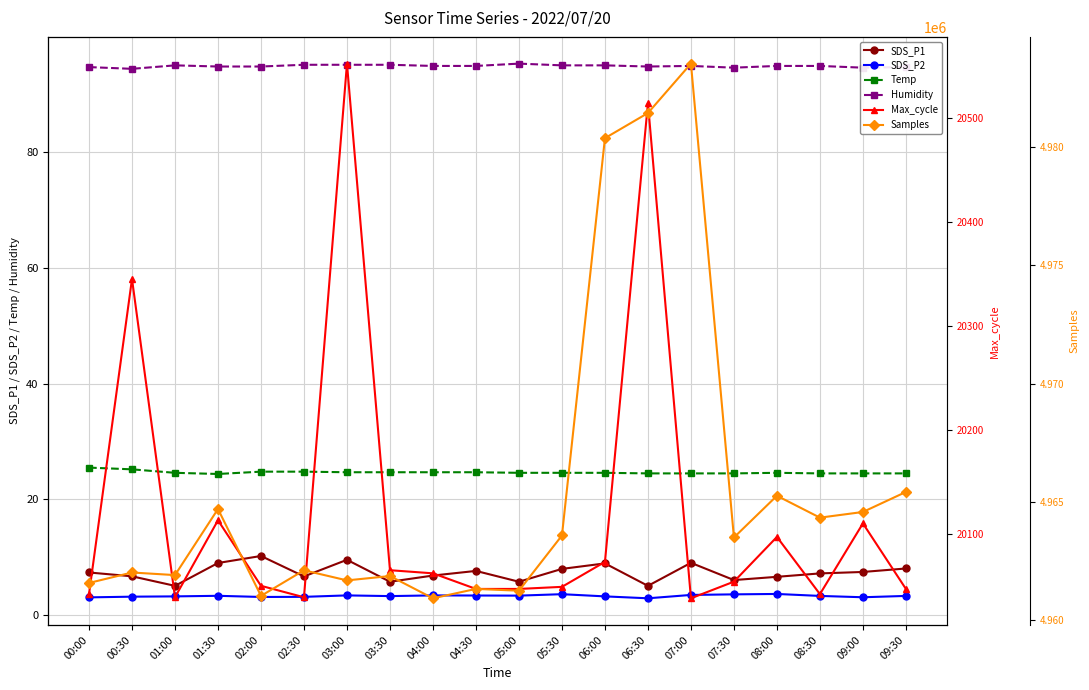

At which label does Max_cycle reach its minimum?

07:00